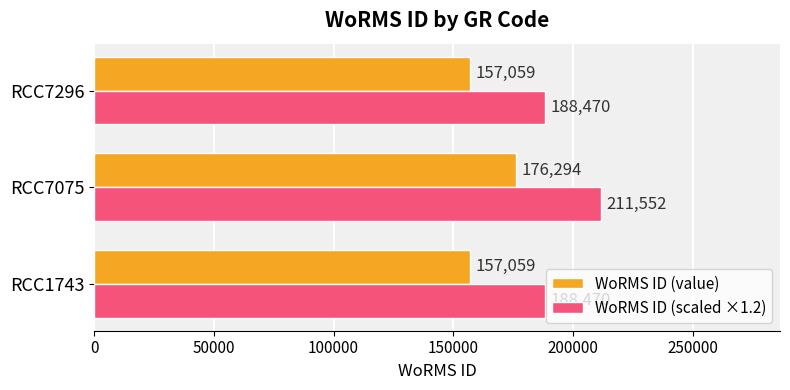

At which category is the sum across all series the highest?

RCC7075